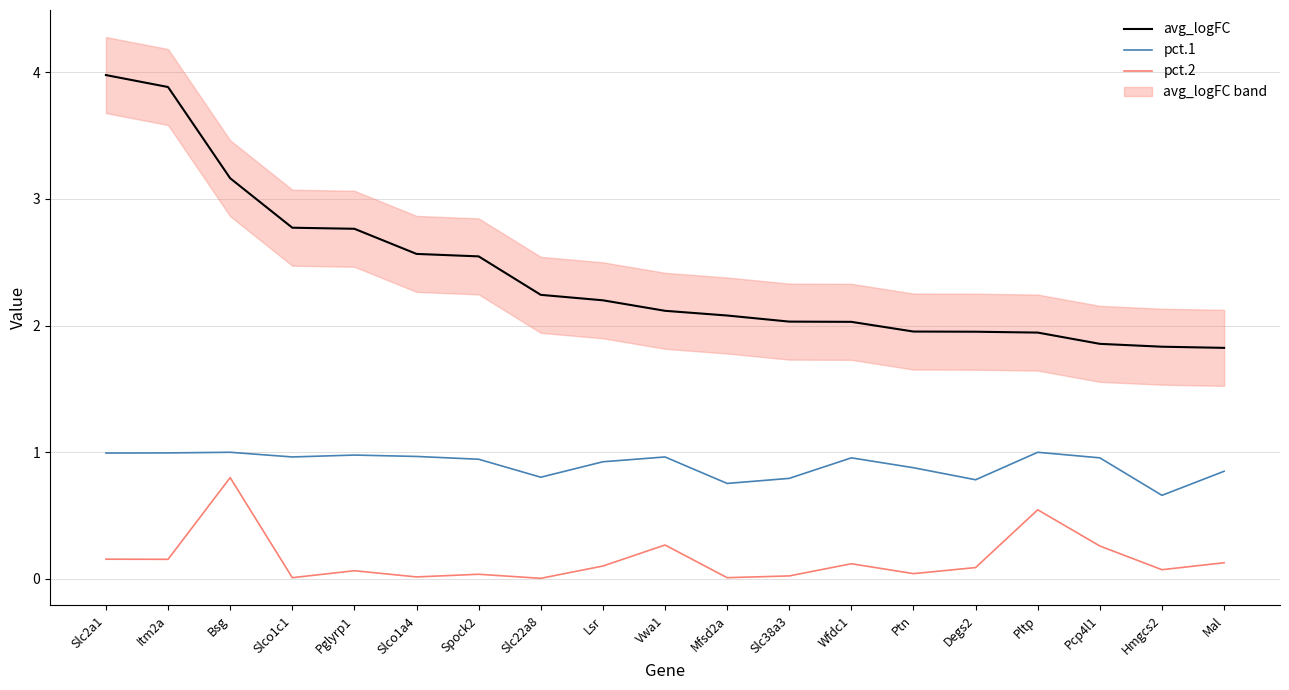

Where is the first local minimum for pct.1?

Slco1c1